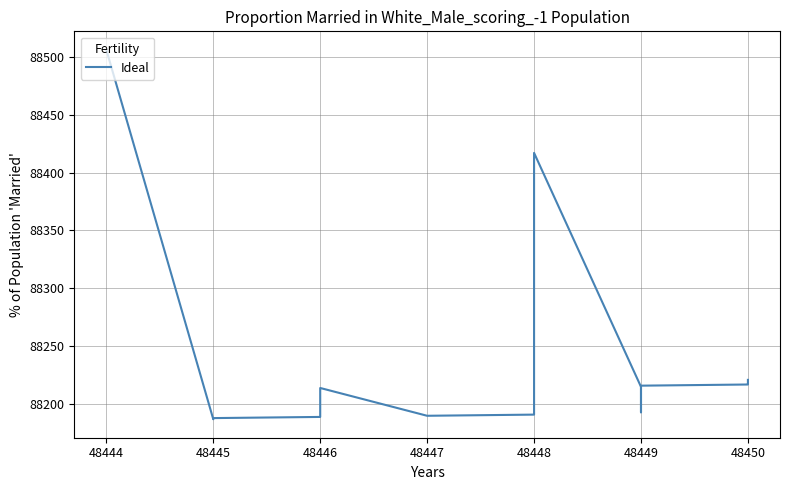

Does the chart display data point markers on the line(s)?

No